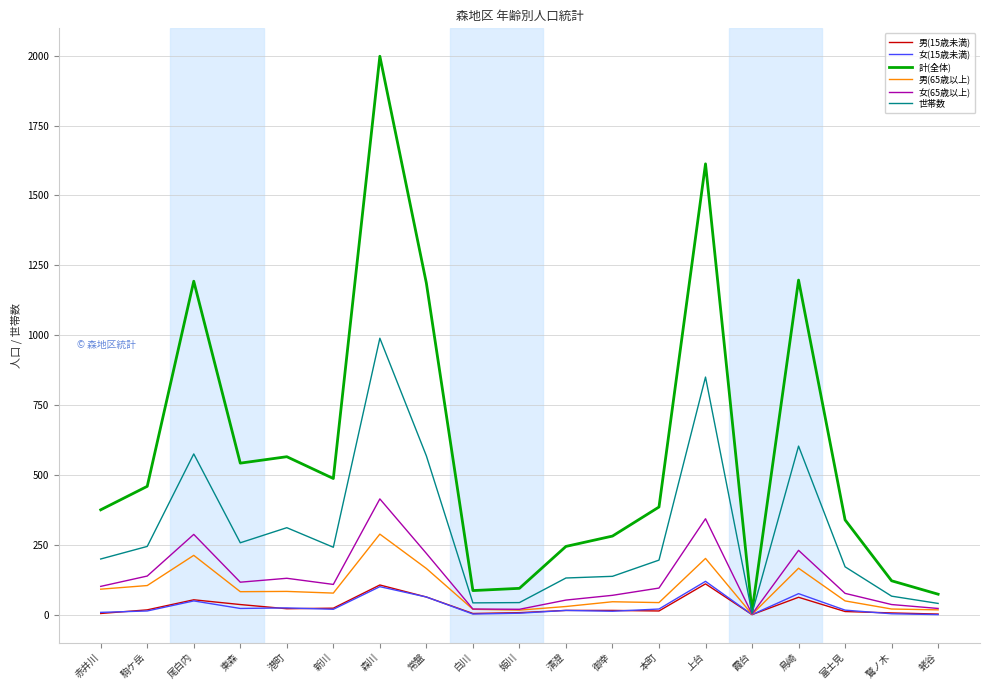

True or false: 女(65歳以上) has a value of 116 at 東森.

True